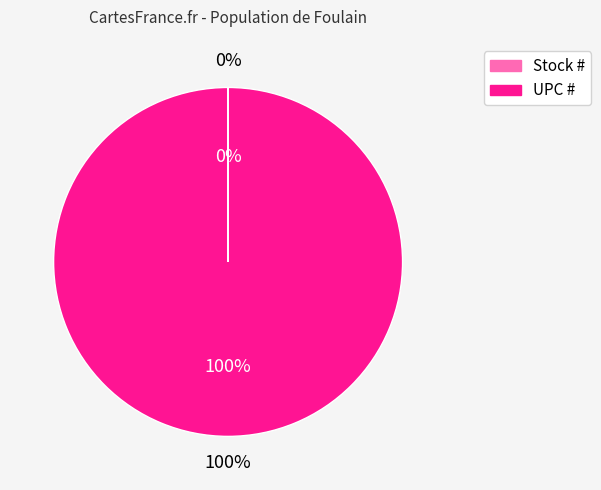

How many slices are in this pie chart?

2